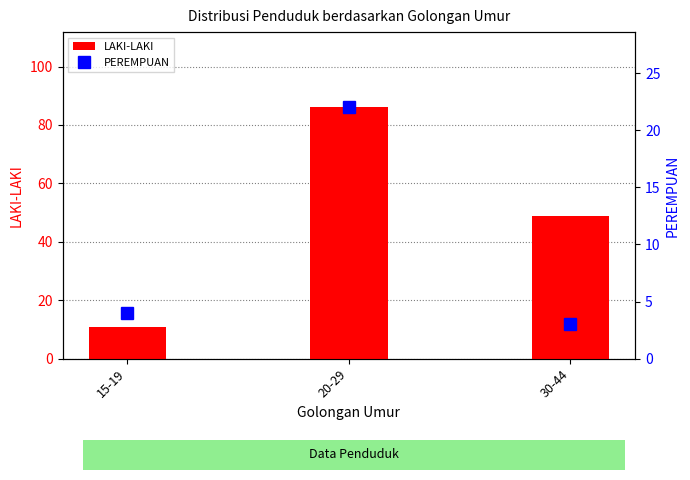

What are all the series names shown in the legend?

LAKI-LAKI, PEREMPUAN